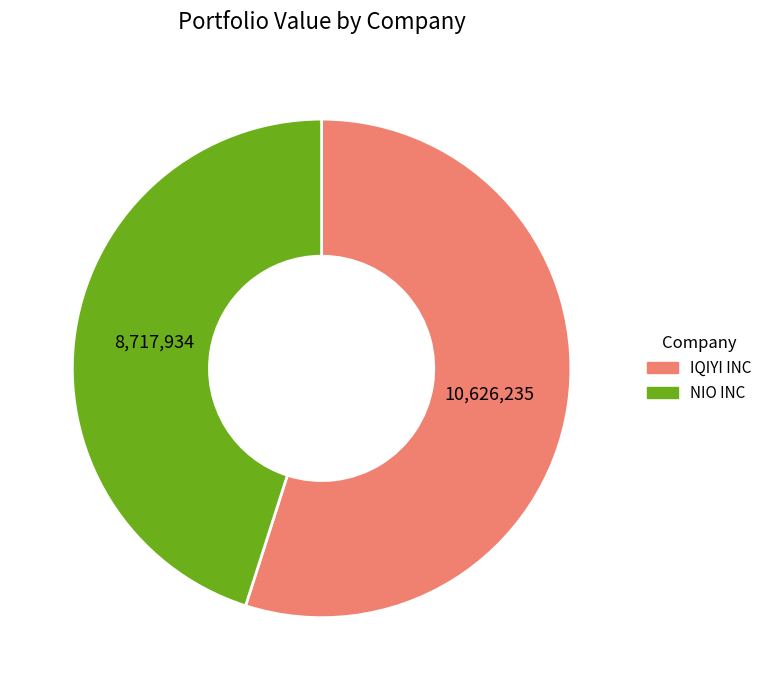

What is the ratio of the value at NIO INC to the value at IQIYI INC?

0.8